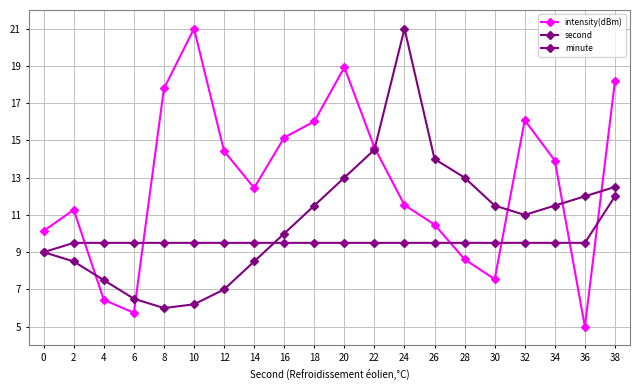

Between 4 and 22, which series saw the biggest shift?

intensity(dBm)